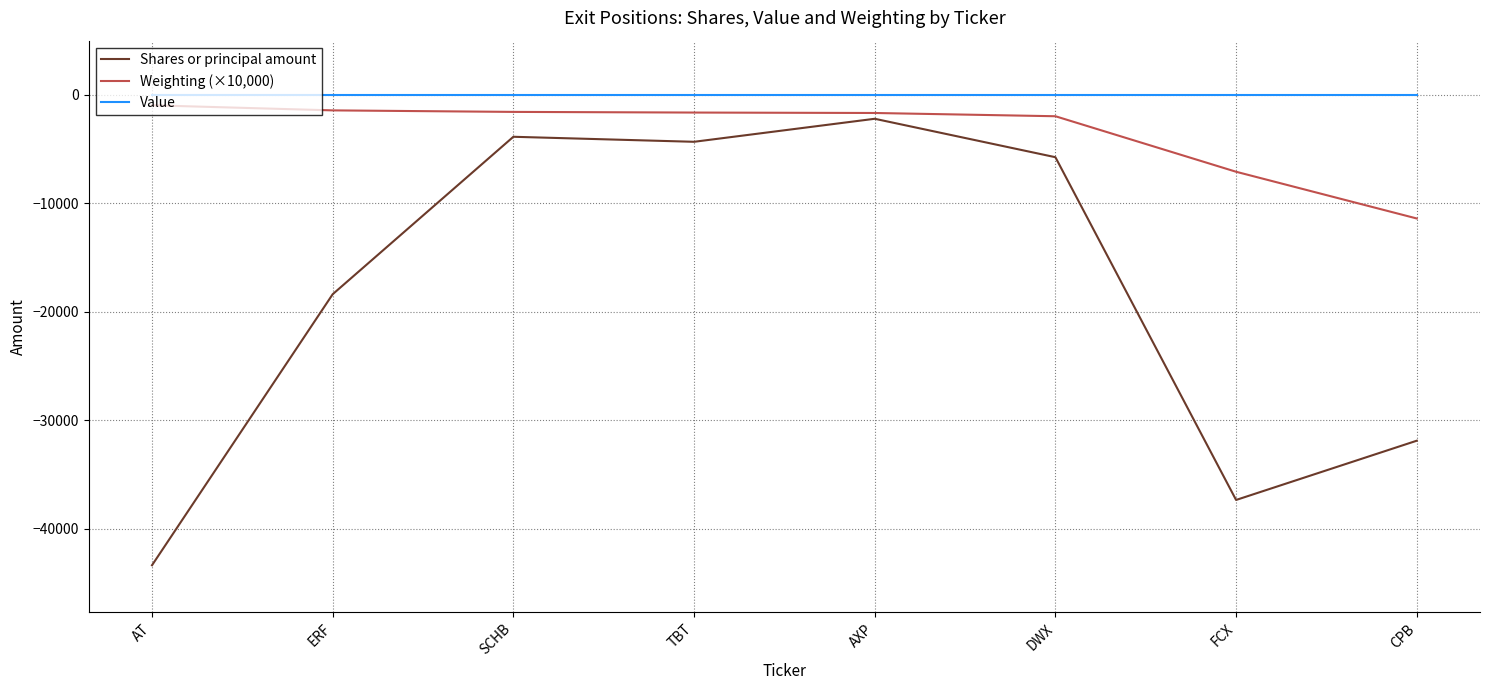

Is it true that Weighting (×10,000) equals -18821.2 at CPB?

False